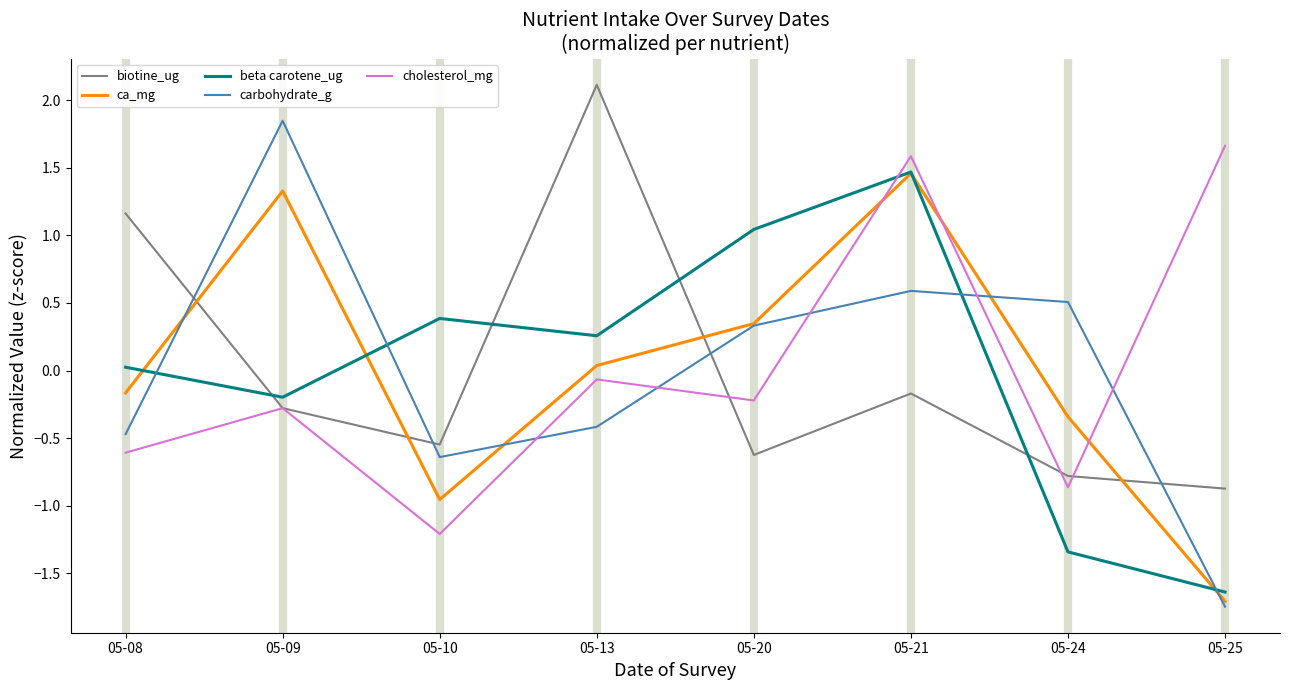

The cholesterol_mg series shows -0.6 at 05-08. True or false?

True